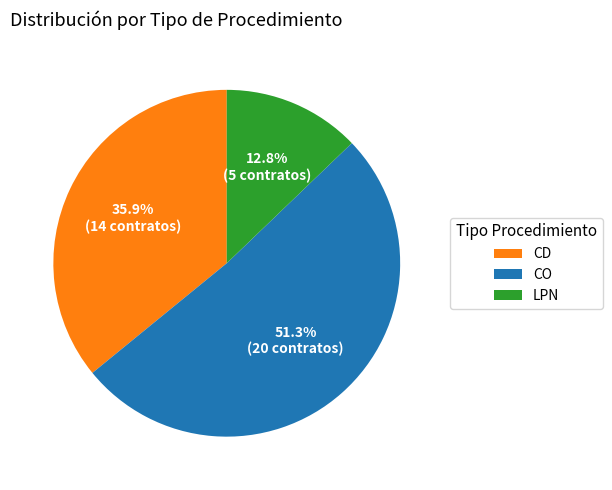

Which has a higher value, LPN or CD?

CD